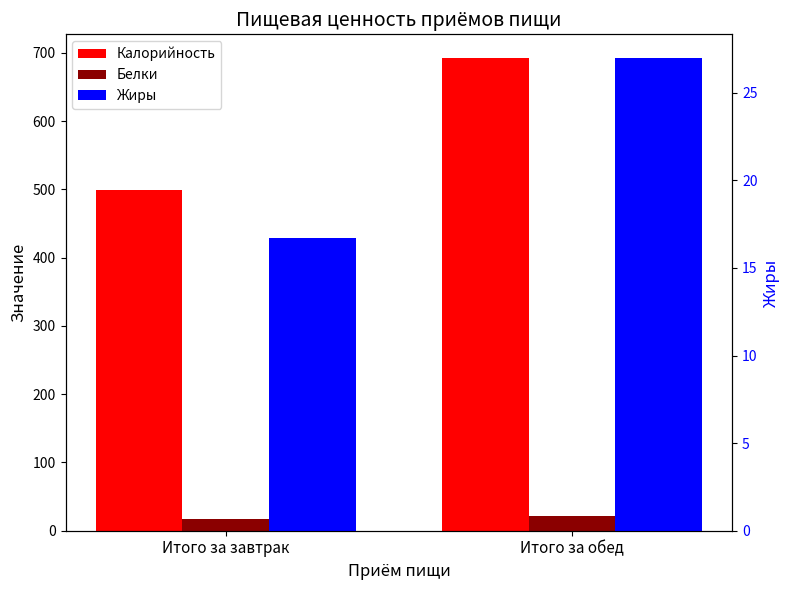

What is the sum of the Калорийность values at Итого за обед and Итого за завтрак?

1192.2